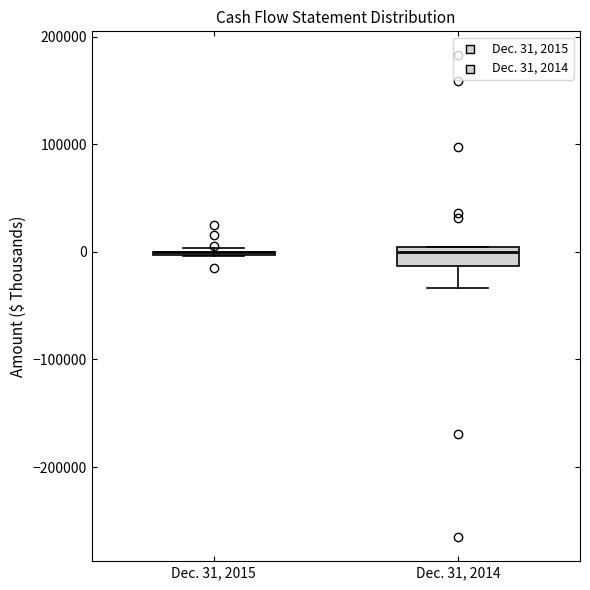

Reading left to right, read every box against the y-axis: the position of its median line, the range the box covers, and the ends of its whiskers. The values are not printed on the chart, so give them approximately, as read against the axis.

Dec. 31, 2015: box collapsed to a line at 0, whiskers 0 to 0
Dec. 31, 2014: median 0 (just below the box's upper edge), box -10000 to 0, whiskers -30000 to 0